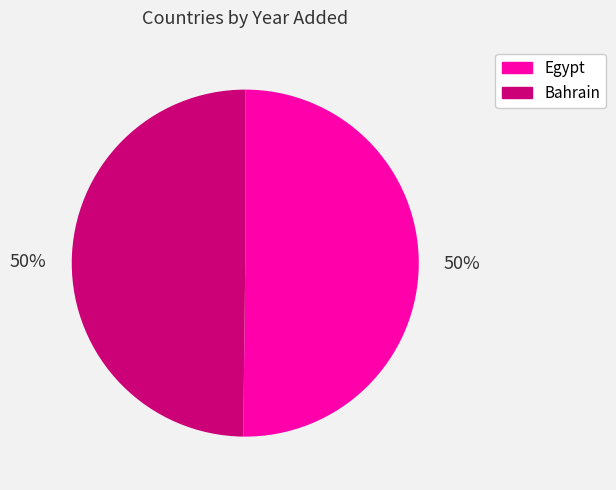

Is it true that Bahrain is 57% of the pie?

False